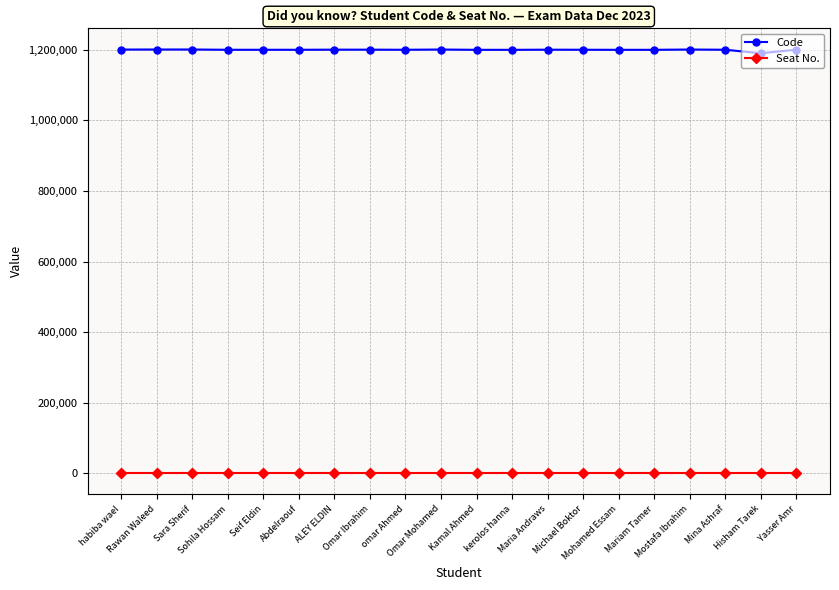

At how many categories does at least one series exceed 846584?

20